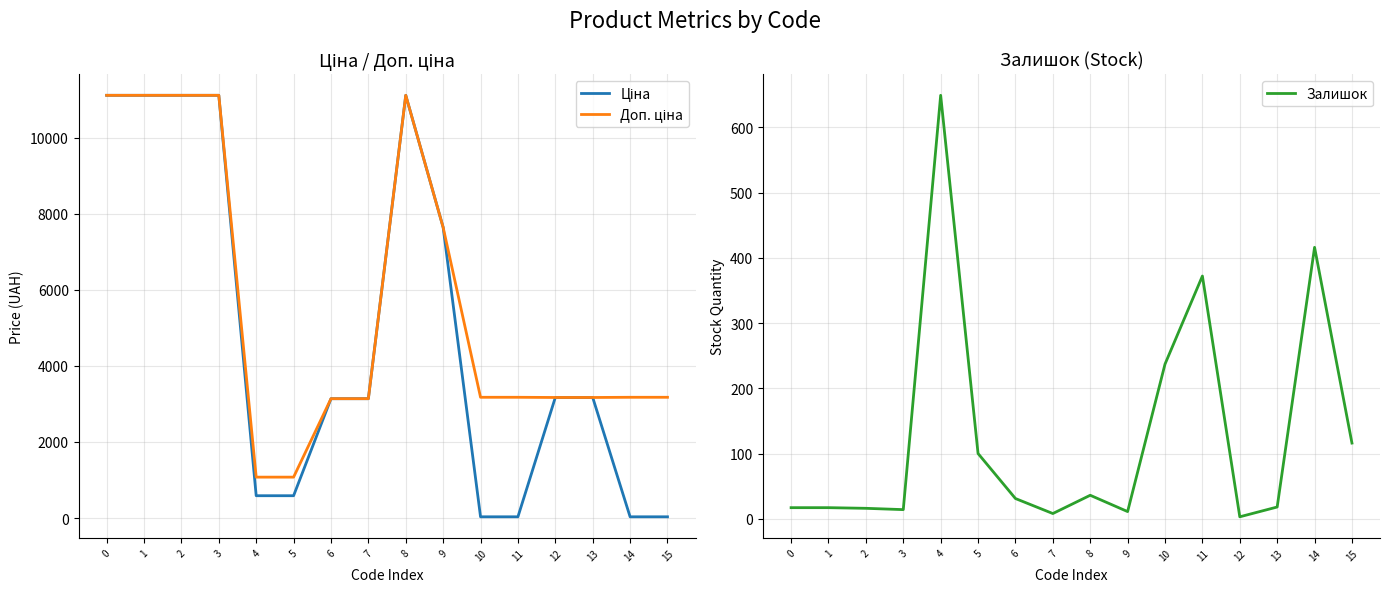

Reading left to right, transcribe all the data shown in this chart.

Ціна: 0=11113.6	1=11113.6	2=11113.6	3=11113.6	4=586.0	5=586.0	6=3136.8	7=3136.8	8=11113.6	9=7641.9	10=31.7	11=31.7	12=3169.3	13=3169.3	14=31.7	15=31.7
Доп. ціна: 0=11113.6	1=11113.6	2=11113.6	3=11113.6	4=1074.5	5=1074.5	6=3137.0	7=3137.0	8=11113.6	9=7641.9	10=3174.0	11=3174.0	12=3169.0	13=3169.0	14=3174.0	15=3174.0
Залишок: 0=17.0	1=17.0	2=16.0	3=14.0	4=649.0	5=100.0	6=31.0	7=8.0	8=36.0	9=11.0	10=237.0	11=372.0	12=3.0	13=18.0	14=416.0	15=116.0